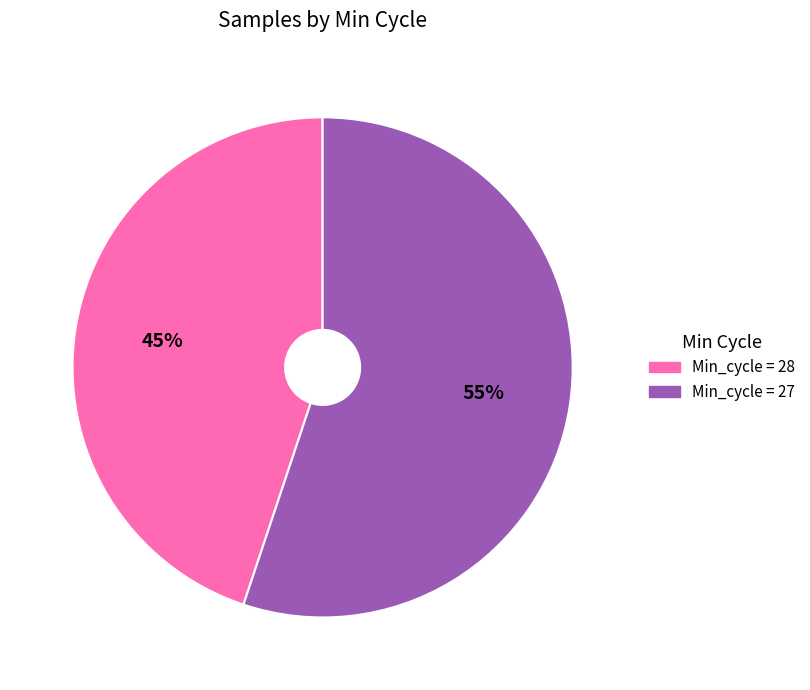

To the nearest percent, what is the difference between the largest and smallest slice percentages?

10%